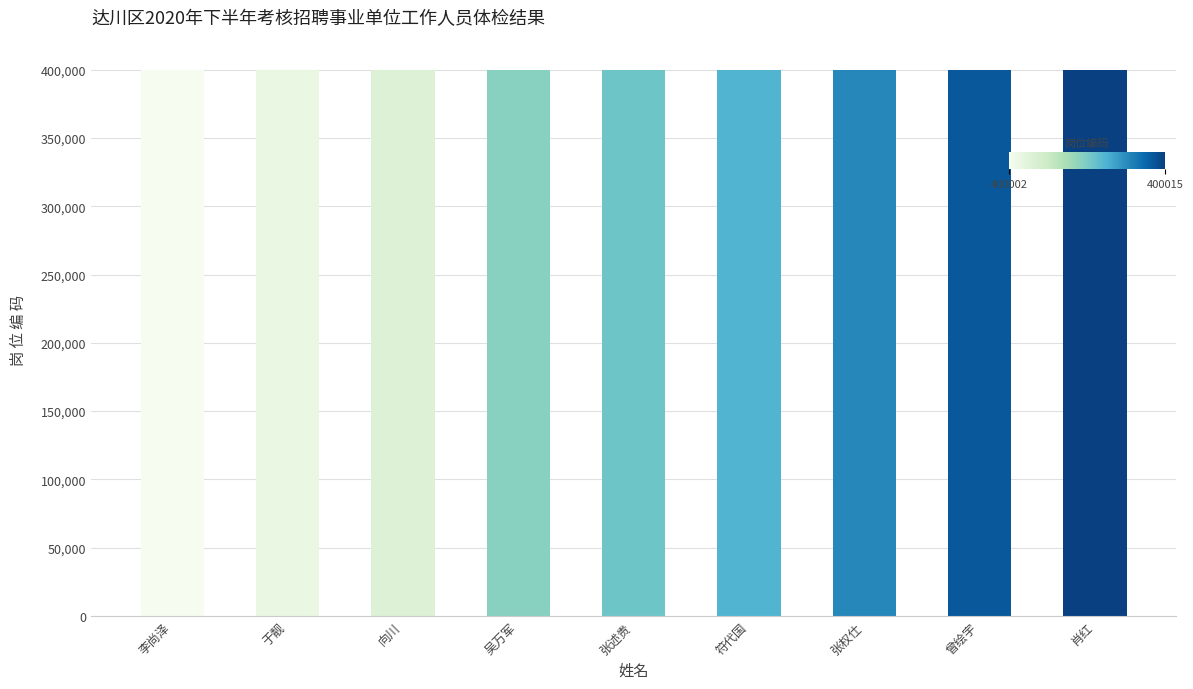

The value at 张述贵 is 400009. True or false?

True